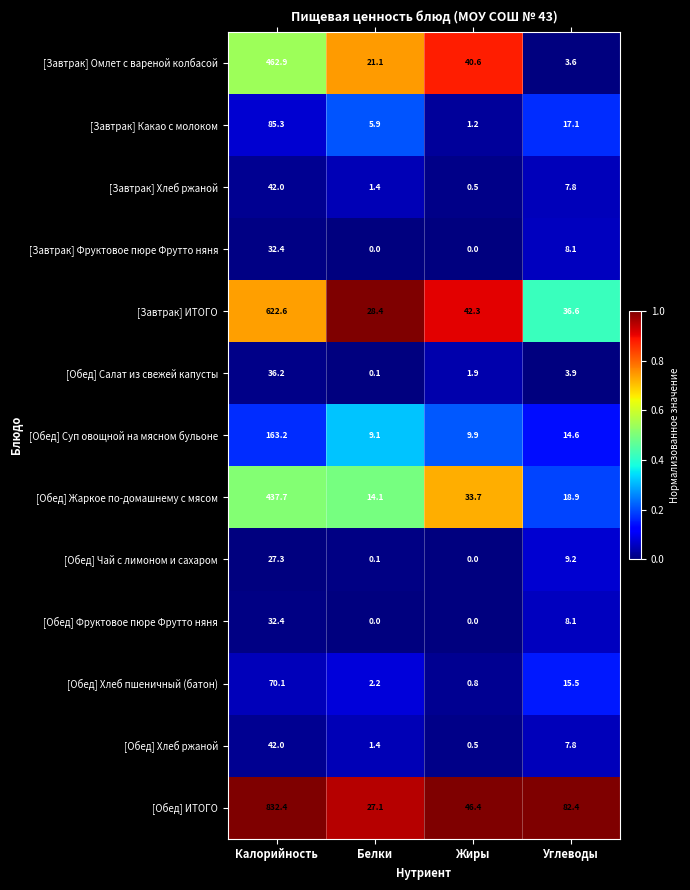

The value of [Завтрак] Омлет с вареной колбасой at Калорийность is 736.3. True or false?

False